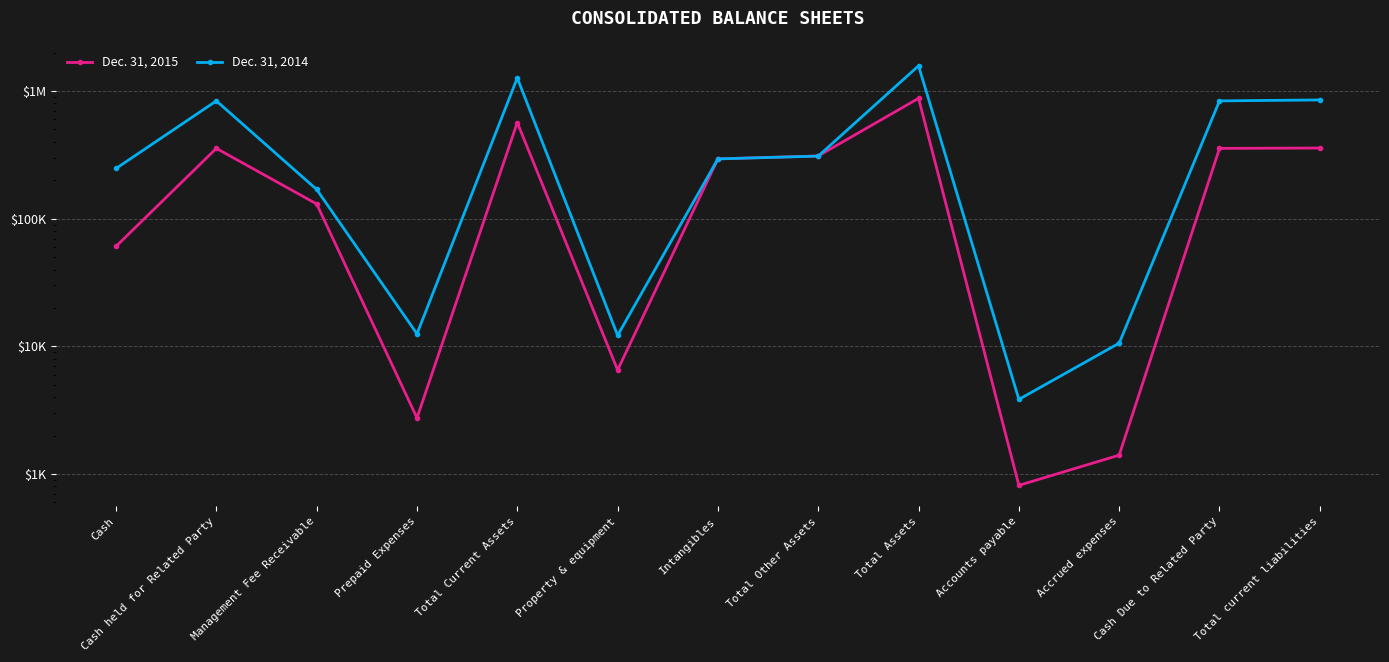

True or false: Dec. 31, 2014 has a value of 16707 at Property & equipment.

False